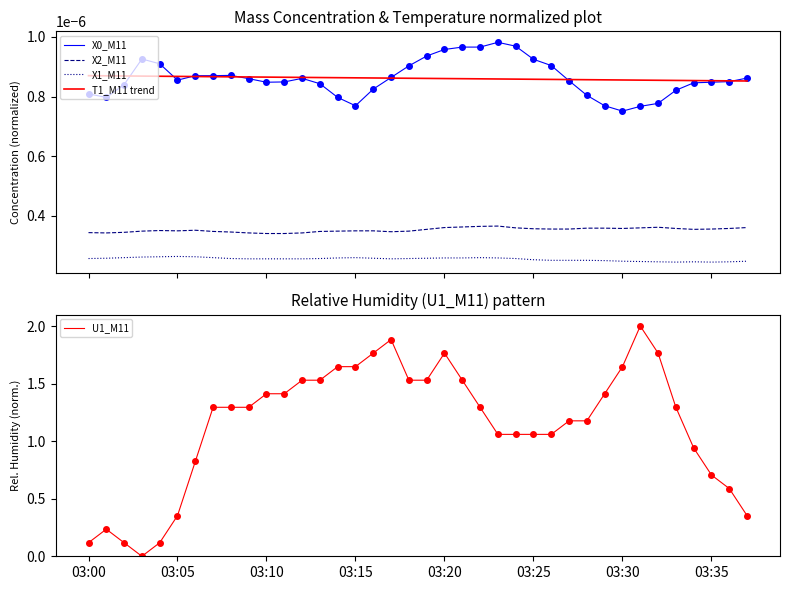

How many interior local valleys does the U1_M11 series have?

1